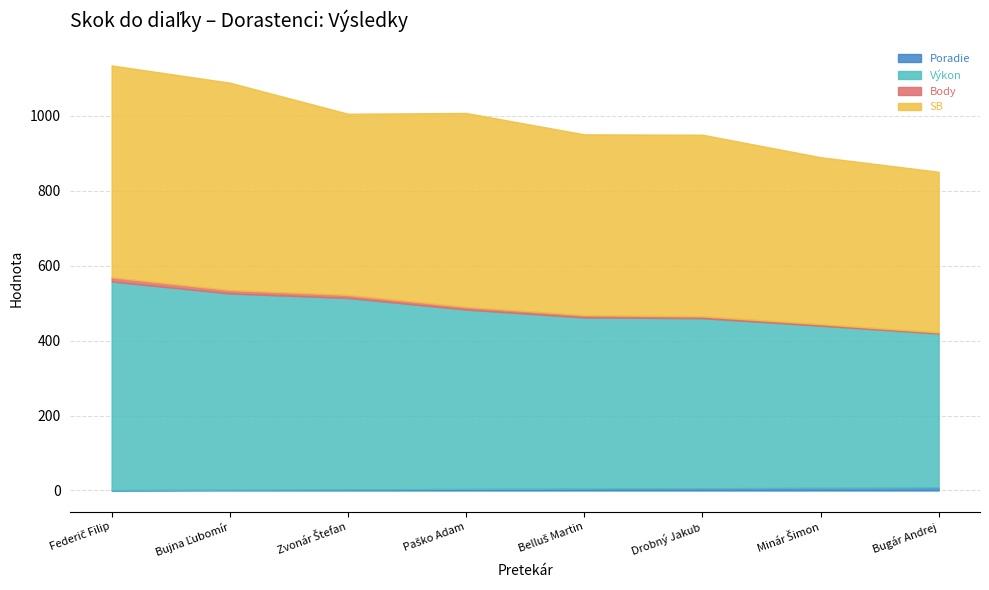

At which category is the sum across all series the highest?

Federič Filip